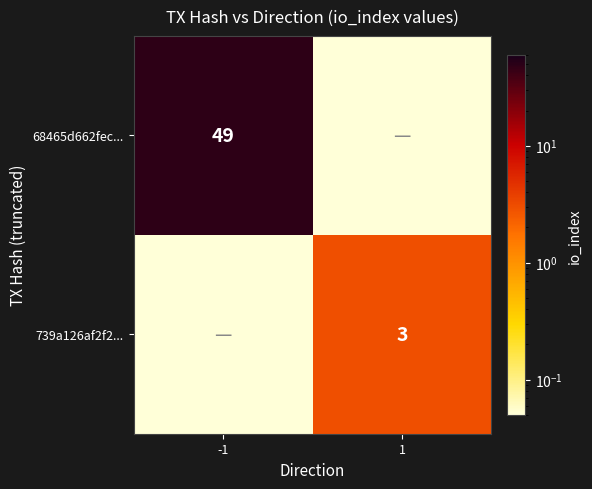

List the series in order of their overall mean, highest first.

68465d662fec..., 739a126af2f2...